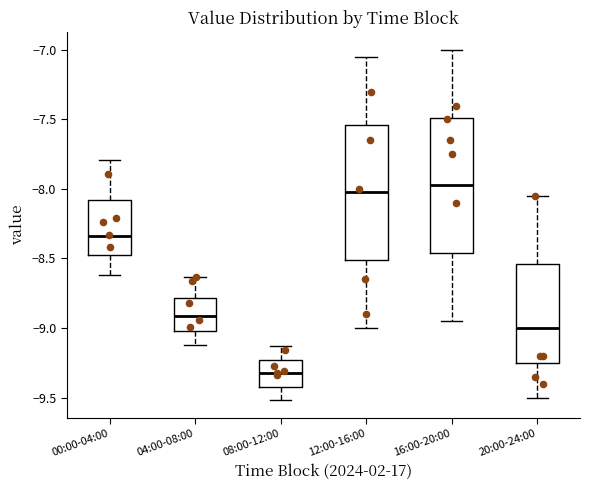

Reading left to right, read every box against the y-axis: the position of its median line, the range the box covers, and the ends of its whiskers. The values are not printed on the chart, so give them approximately, as read against the axis.

00:00-04:00: median -8.35, box -8.45 to -8.10, whiskers -8.60 to -7.80
04:00-08:00: median -8.90, box -9.00 to -8.80, whiskers -9.10 to -8.65
08:00-12:00: median -9.30, box -9.40 to -9.25, whiskers -9.50 to -9.15
12:00-16:00: median -8.00, box -8.50 to -7.55, whiskers -9.00 to -7.05
16:00-20:00: median -7.95, box -8.45 to -7.50, whiskers -8.95 to -7.00
20:00-24:00: median -9.00, box -9.25 to -8.55, whiskers -9.50 to -8.05